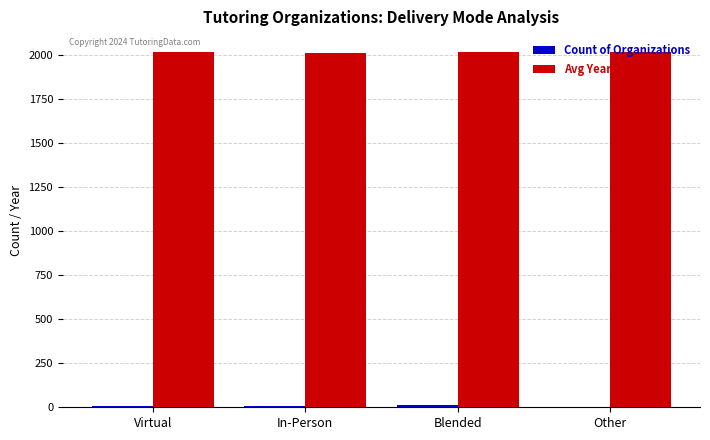

The value of Avg Year Started at In-Person is 1409. True or false?

False